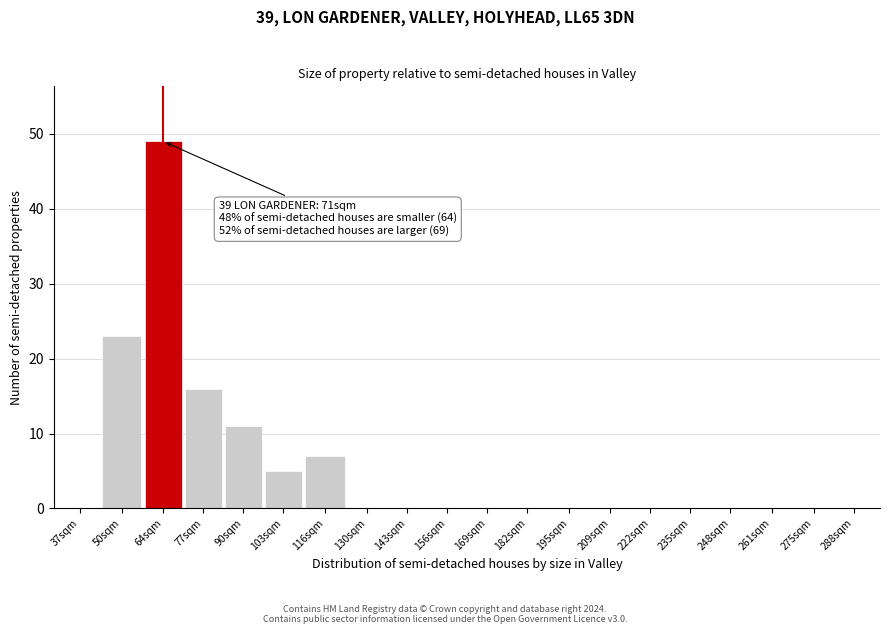

Reading left to right, extract all data points from this chart.

37sqm=0	50sqm=23	64sqm=49	77sqm=16	90sqm=11	103sqm=5	116sqm=7	130sqm=0	143sqm=0	156sqm=0	169sqm=0	182sqm=0	195sqm=0	209sqm=0	222sqm=0	235sqm=0	248sqm=0	261sqm=0	275sqm=0	288sqm=0